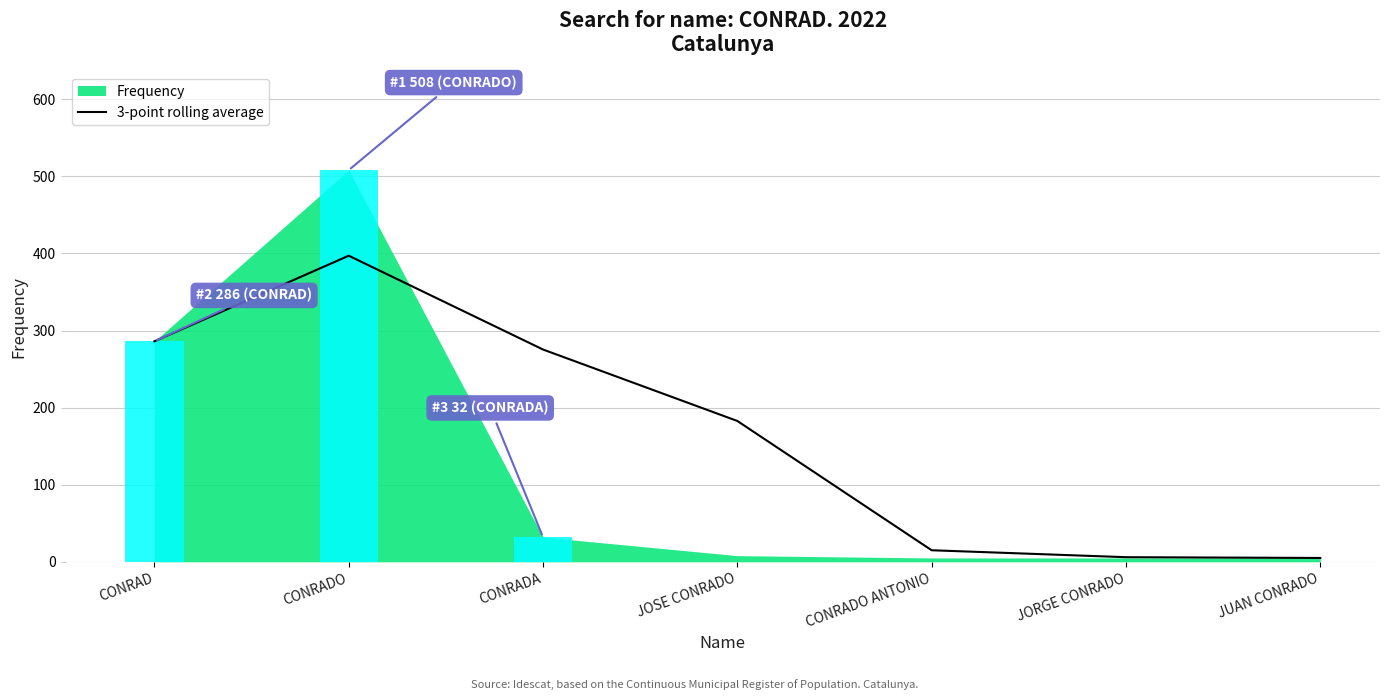

The 3-point rolling average series shows 275.3 at CONRADA. True or false?

True